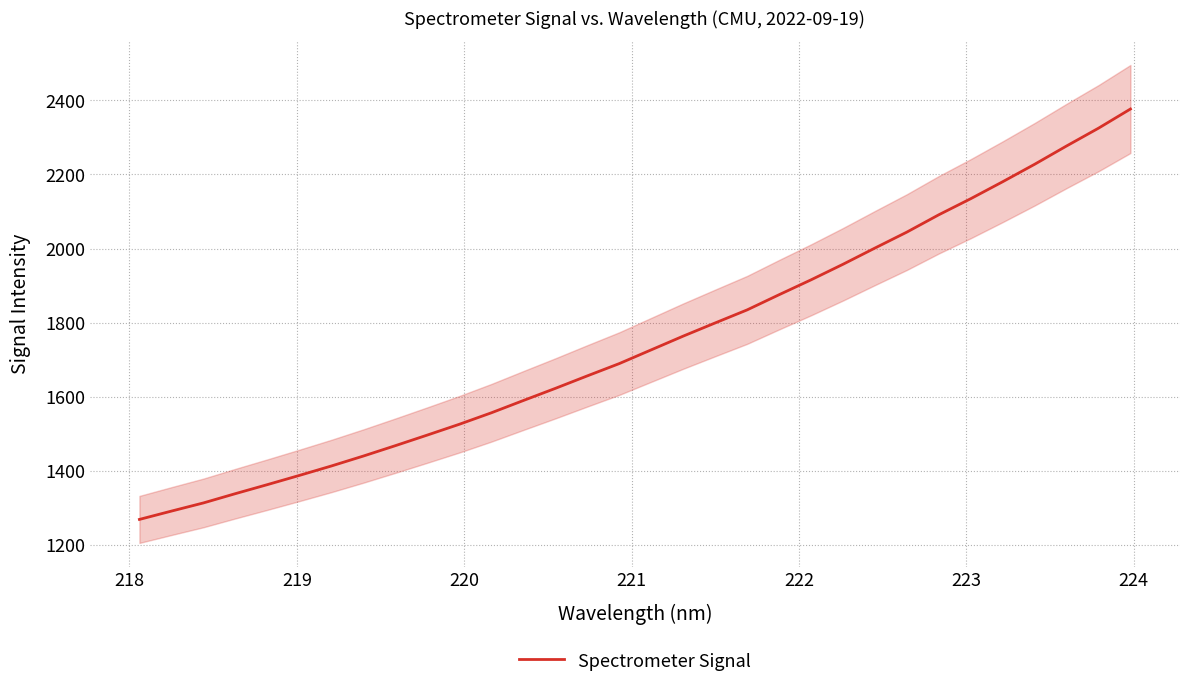

What is the difference between the maximum and minimum values?

1107.7